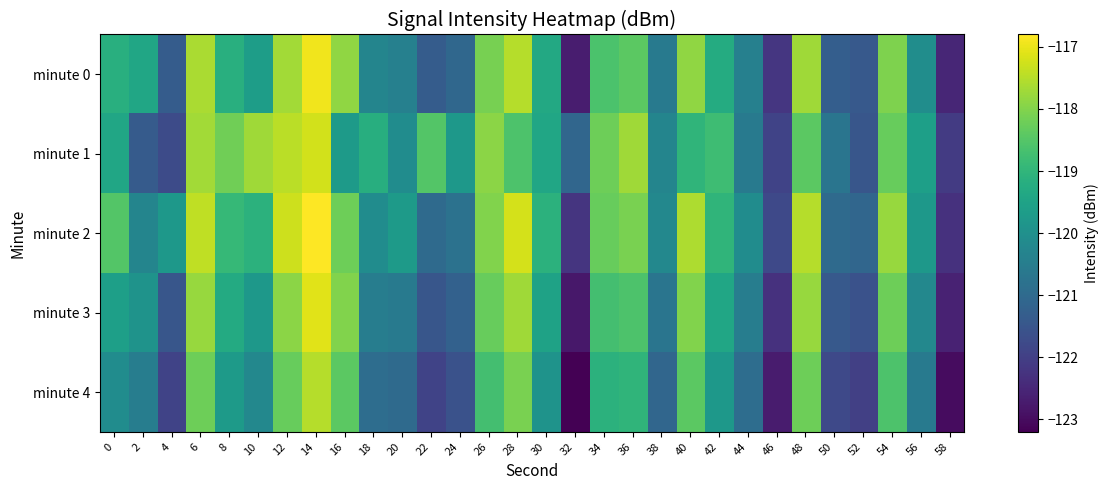

What value does the minute 4 series have at 30?

-119.9